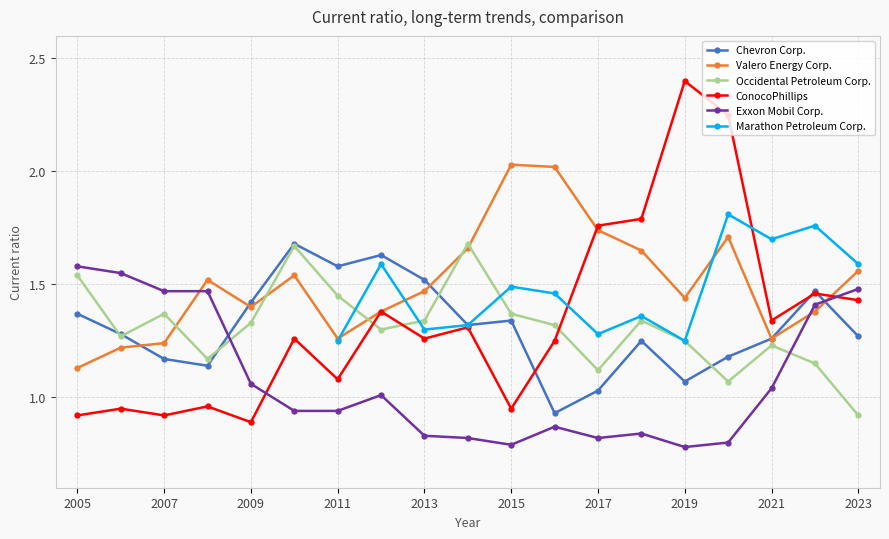

What is the spread (max minus min) of values at 2010?

0.7